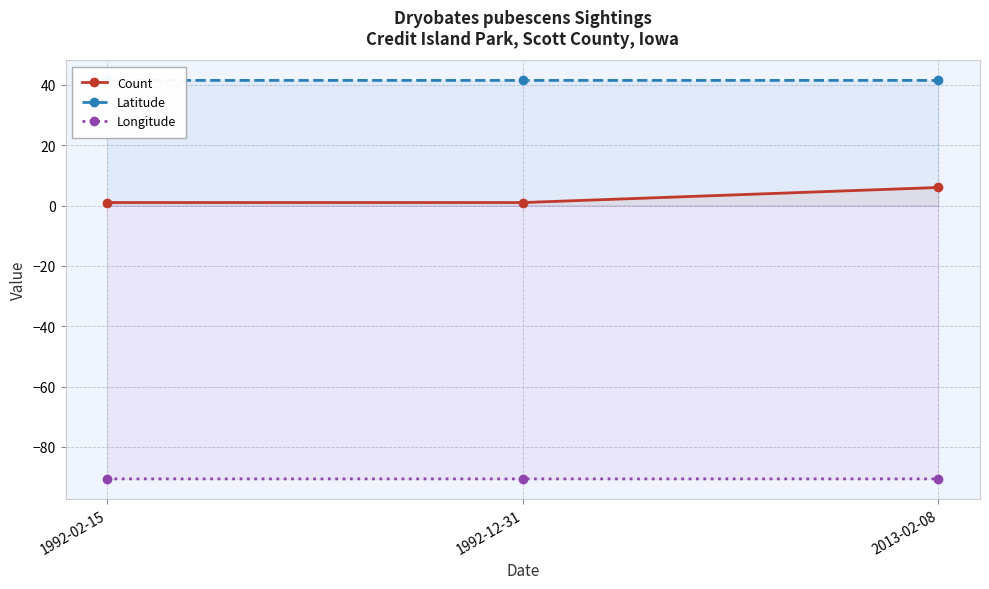

What is the sum of the Count values at 1992-02-15 and 2013-02-08?

7.0